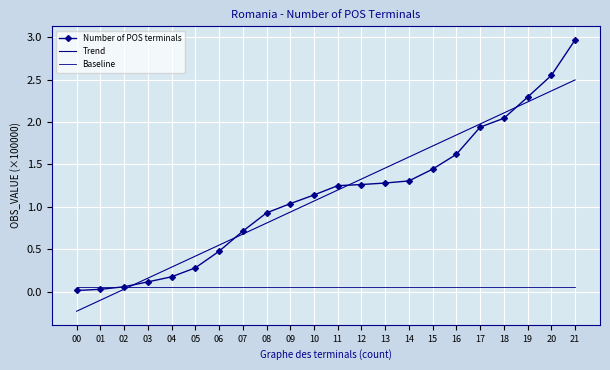

Reading left to right, transcribe all the data shown in this chart.

Number of POS terminals: 0.0	0.0	0.1	0.1	0.2	0.3	0.5	0.7	0.9	1.0	1.1	1.2	1.3	1.3	1.3	1.4	1.6	1.9	2.0	2.3	2.5	3.0
Trend: -0.2	-0.1	0.0	0.2	0.3	0.4	0.5	0.7	0.8	0.9	1.1	1.2	1.3	1.5	1.6	1.7	1.8	2.0	2.1	2.2	2.4	2.5
Baseline: 0.1	0.1	0.1	0.1	0.1	0.1	0.1	0.1	0.1	0.1	0.1	0.1	0.1	0.1	0.1	0.1	0.1	0.1	0.1	0.1	0.1	0.1